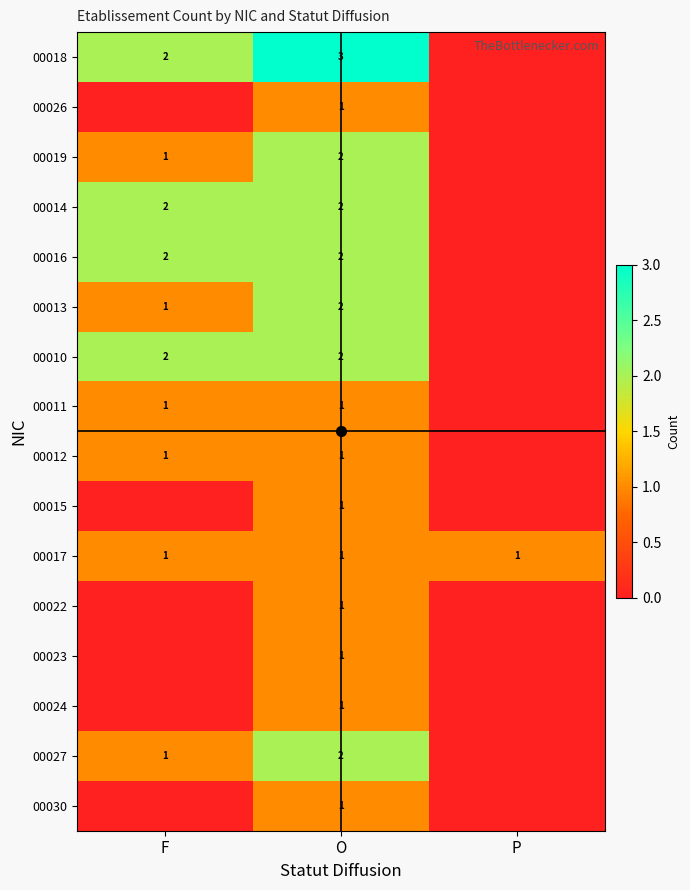

Which label corresponds to the largest value in the chart?

O